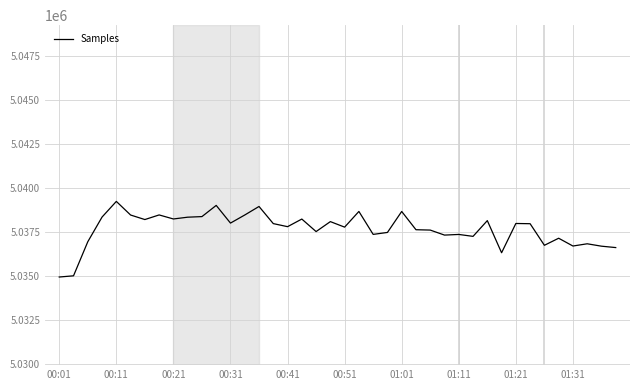

What is the difference between the maximum and minimum values?

4291